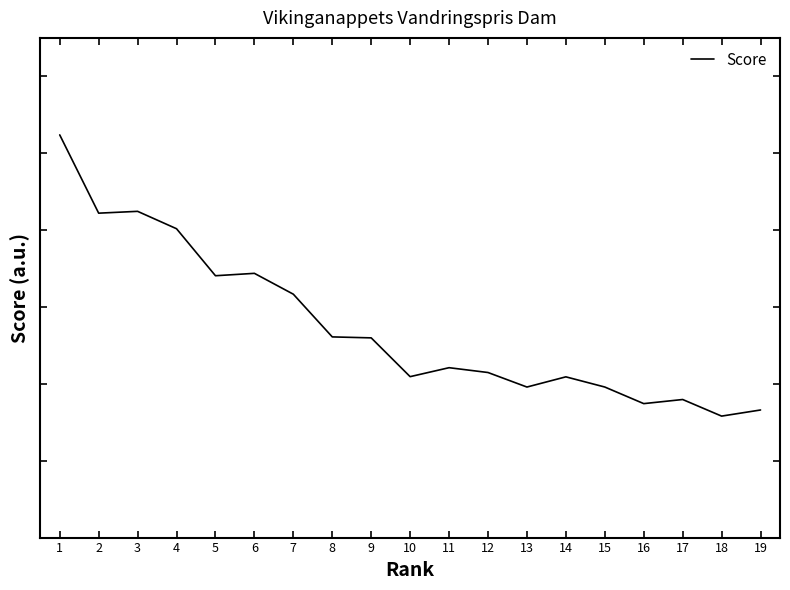

True or false: the data shows 41.8 at 14.

True